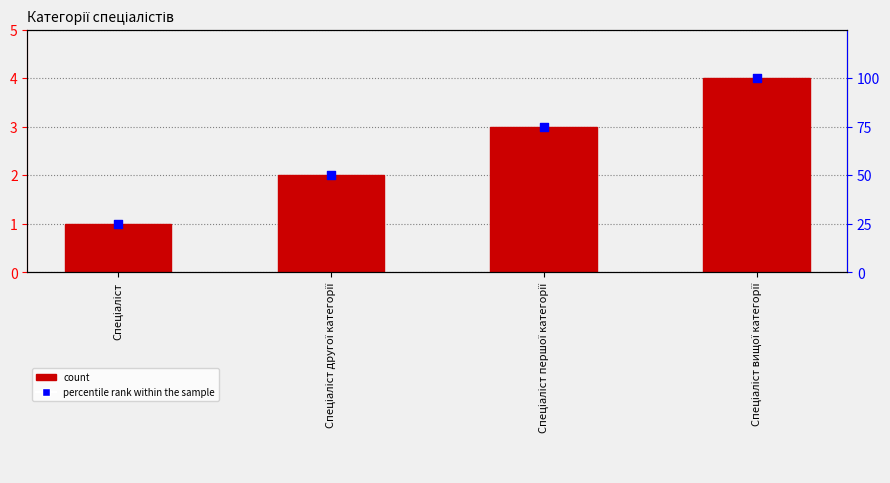

Which series has the largest Y range (max minus min)?

percentile rank within the sample